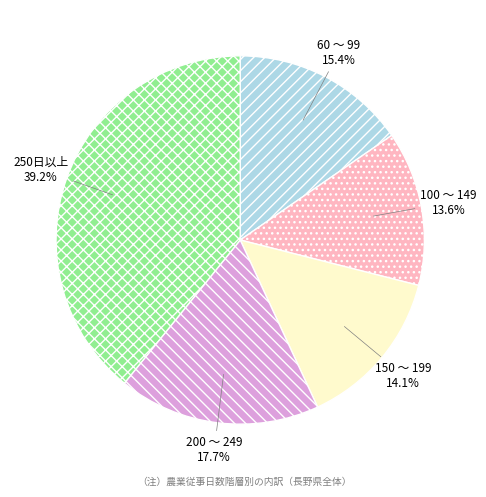

To the nearest percent, what percentage of the pie is 100 ～ 149?

14%